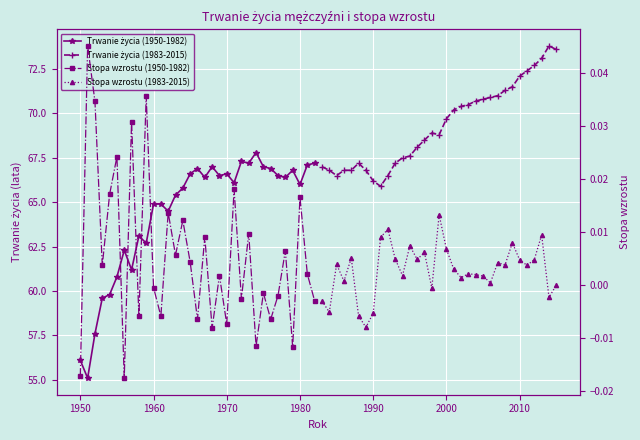

True or false: Trwanie życia (1983-2015) and Trwanie życia (1950-1982) intersect in this chart.

False